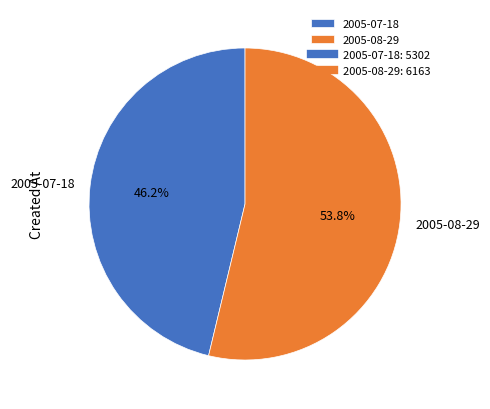

To the nearest percent, what is the difference between the largest and smallest slice percentages?

8%